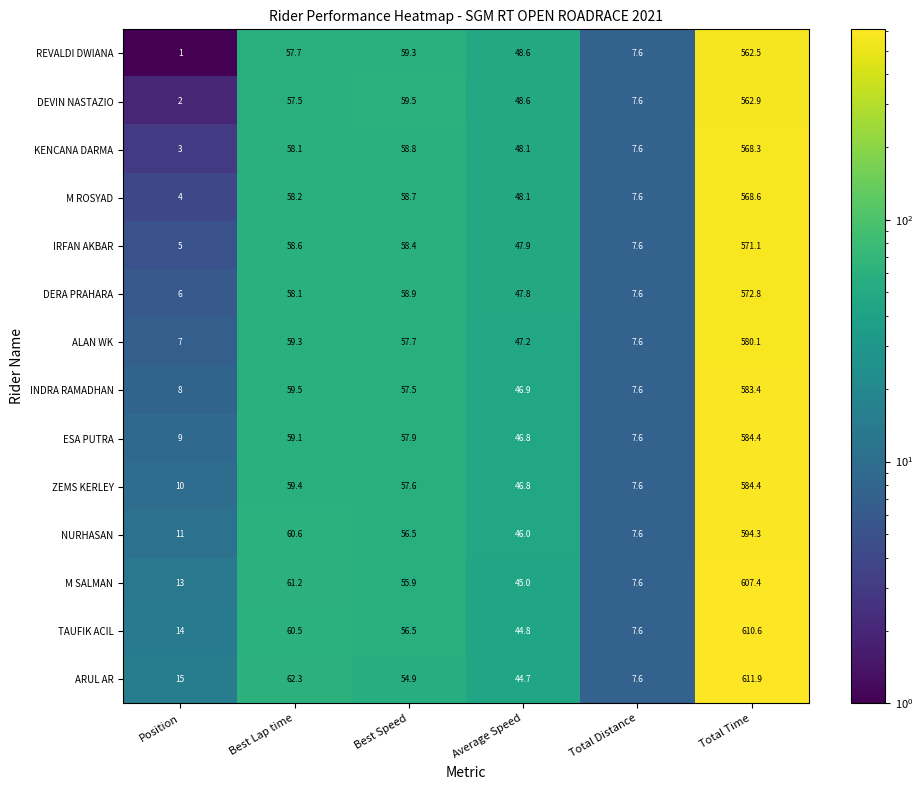

What is the difference between the maximum and minimum values in the NURHASAN series?

586.7